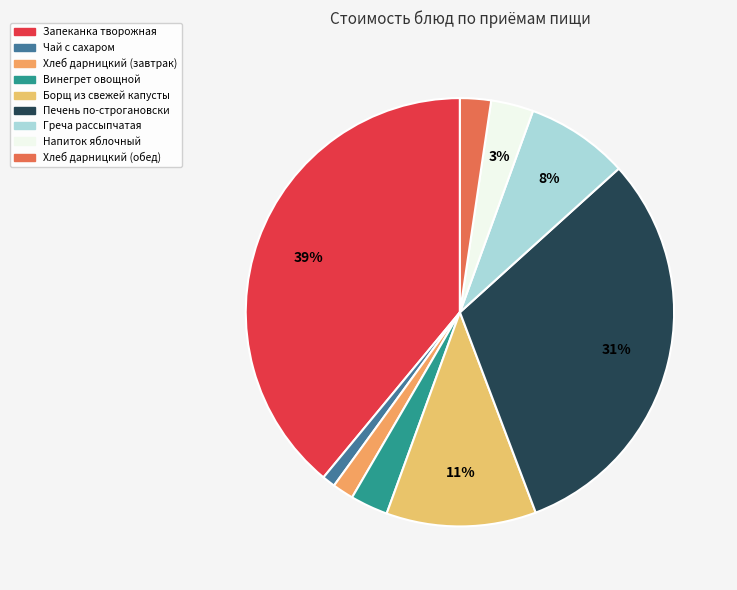

What is the largest slice in the pie chart?

Запеканка творожная